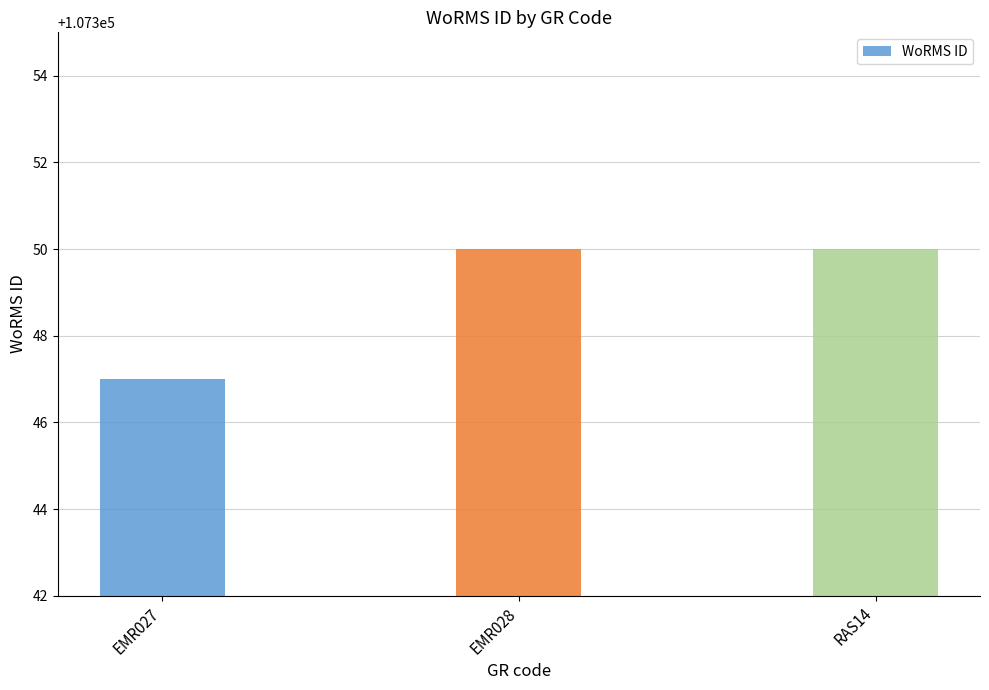

Between RAS14 and EMR027, which is larger?

RAS14